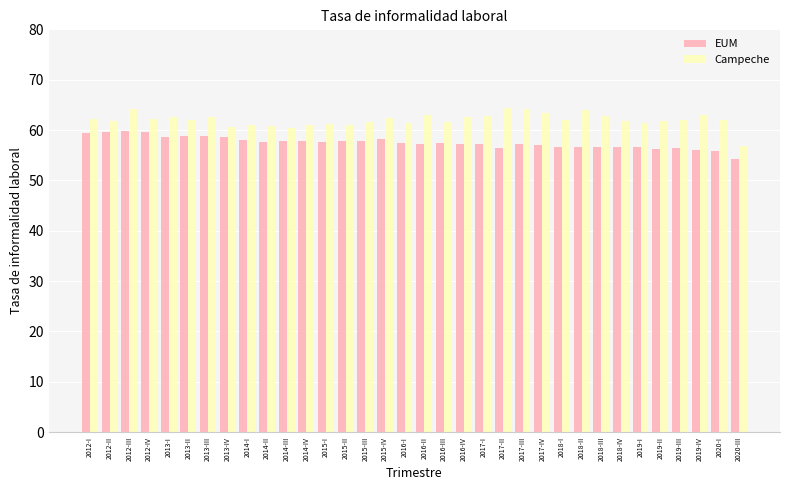

What is the difference between the second highest and minimum values in the EUM series?

5.4